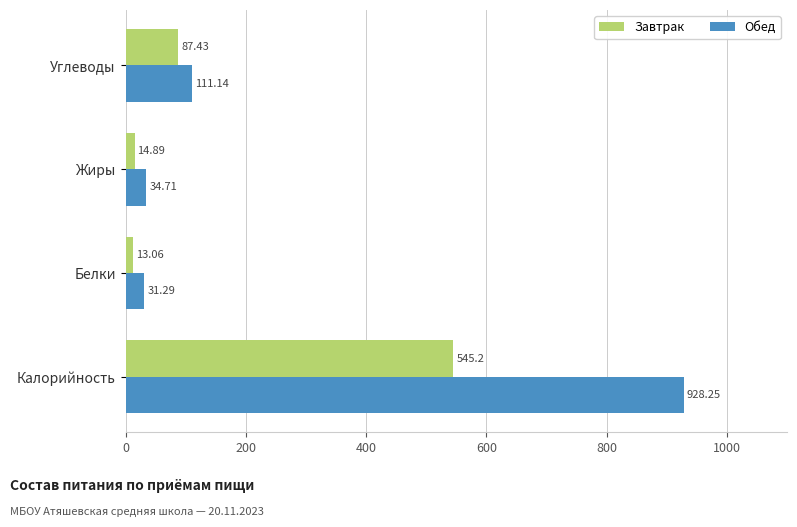

Which series has the largest range (max minus min)?

Обед